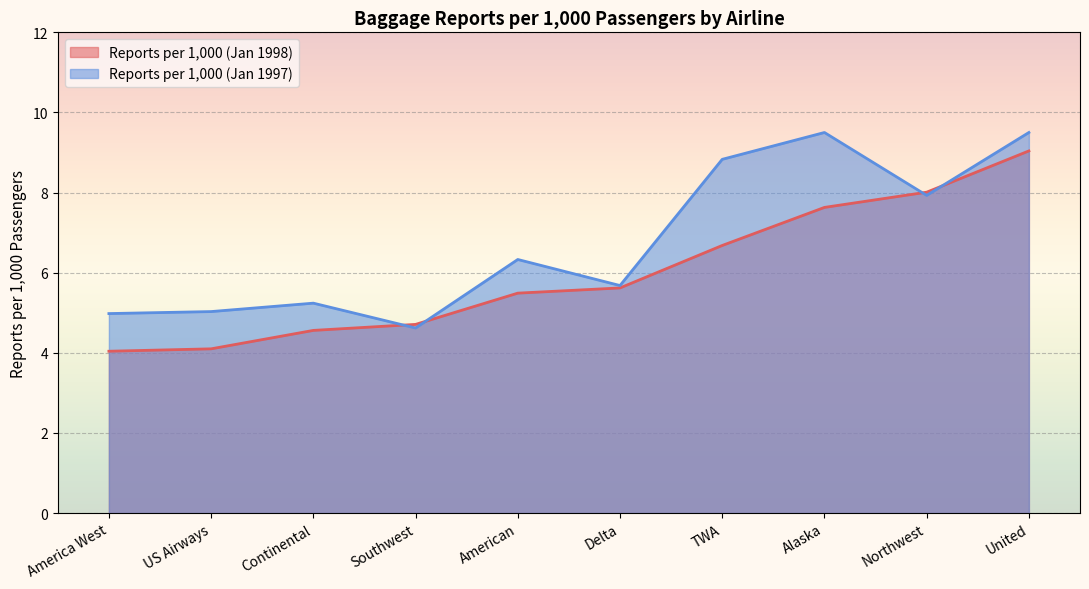

What is the difference between the maximum and minimum values in the Reports per 1,000 (Jan 1997) series?

4.9